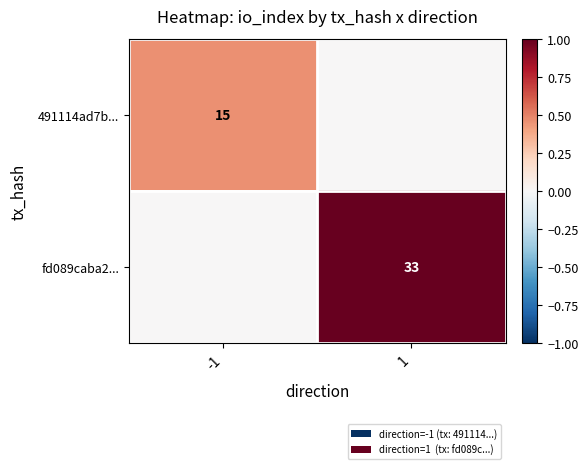

The value of 491114ad7b... at -1 is 25. True or false?

False